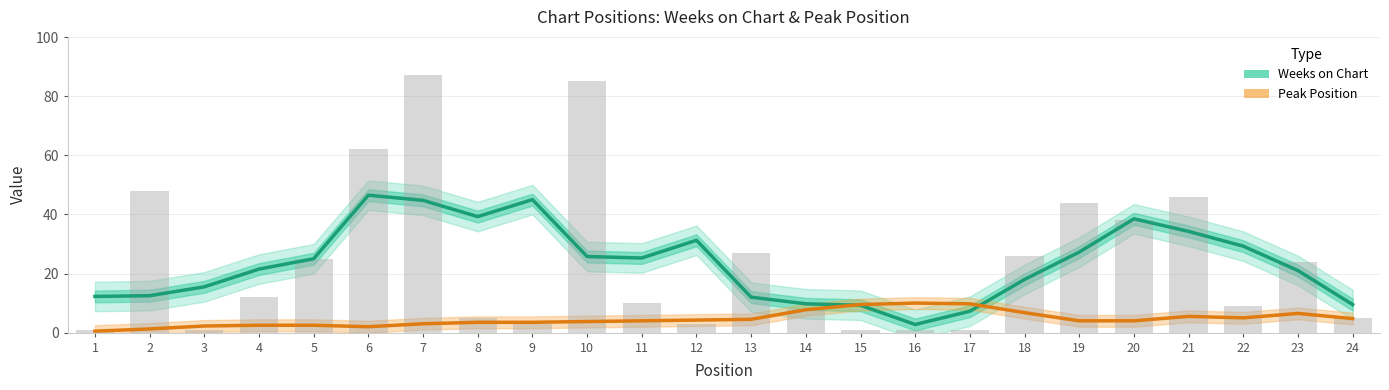

The value of Weeks on Chart at 6 is 46.5. True or false?

True